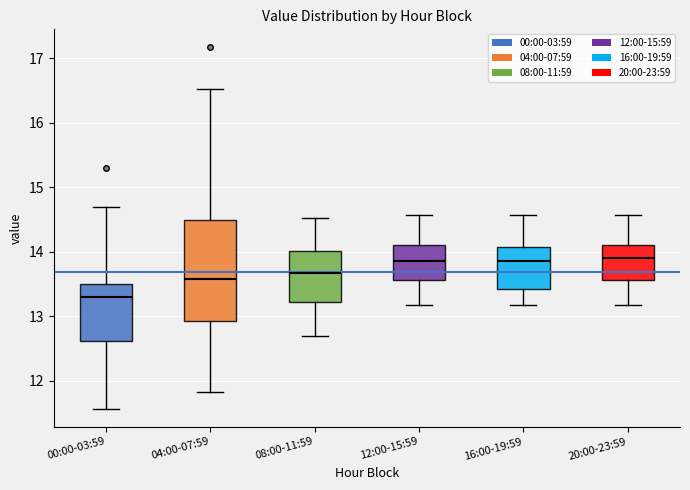

Comparing the boxes themselves (not the whiskers), which one is the tallest?

04:00-07:59